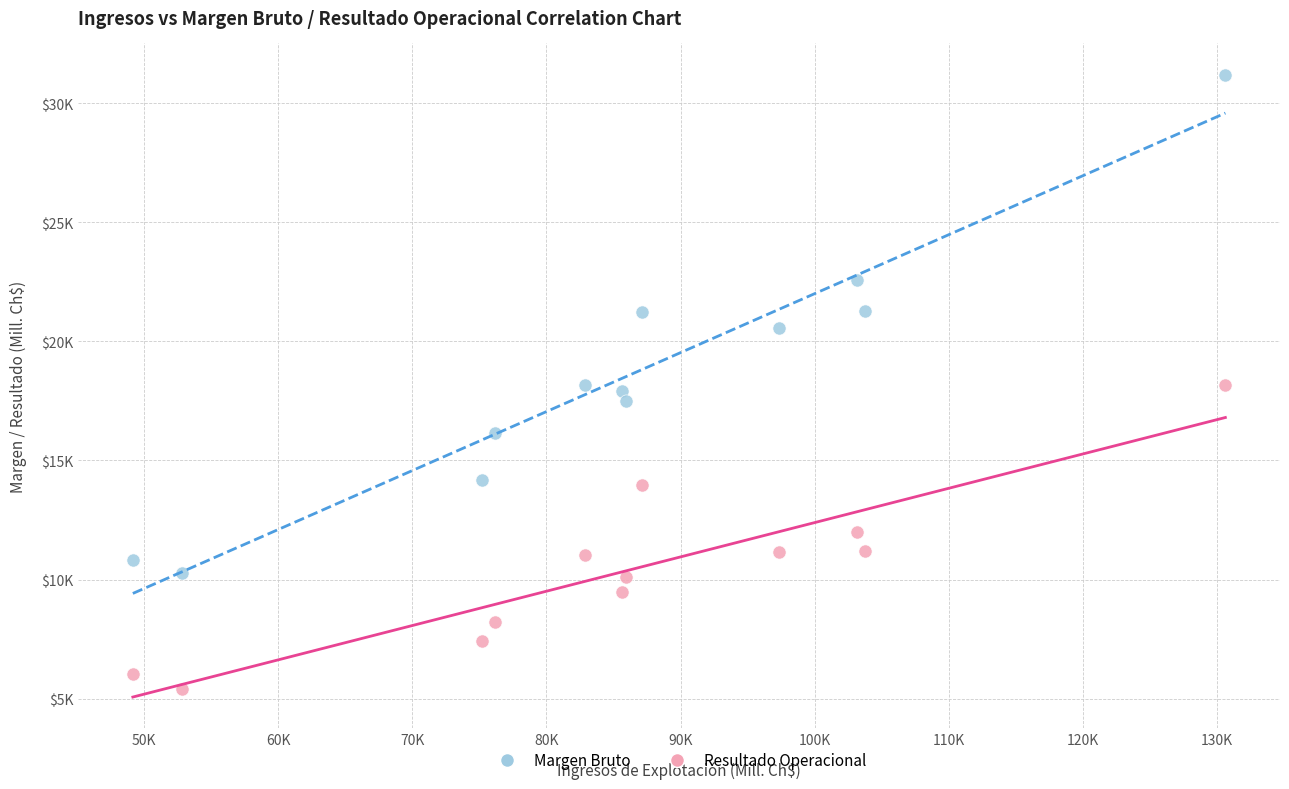

Which series reaches the minimum Y coordinate?

Resultado Operacional